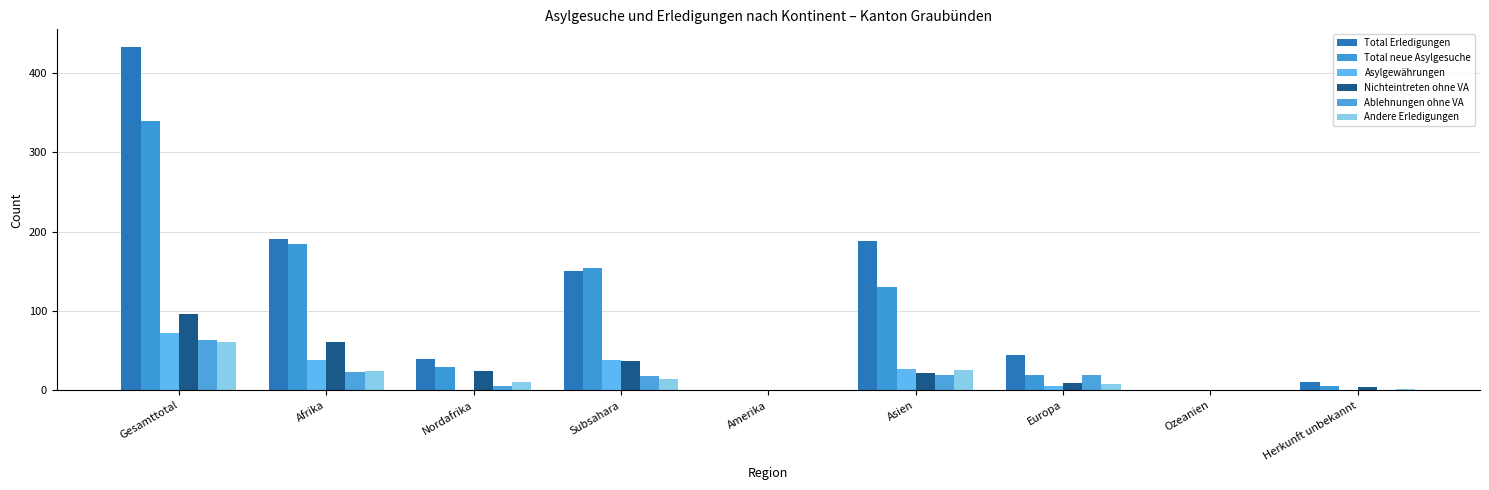

Reading right to left, transcribe all the data shown in this chart.

Total Erledigungen: 10	0	44	188	0	151	40	191	433
Total neue Asylgesuche: 5	0	20	130	0	154	30	184	339
Asylgewährungen: 1	0	6	27	0	38	0	38	72
Nichteintreten ohne VA: 4	0	9	22	0	37	24	61	96
Ablehnungen ohne VA: 0	0	20	20	0	18	5	23	63
Andere Erledigungen: 2	0	8	26	0	14	11	25	61